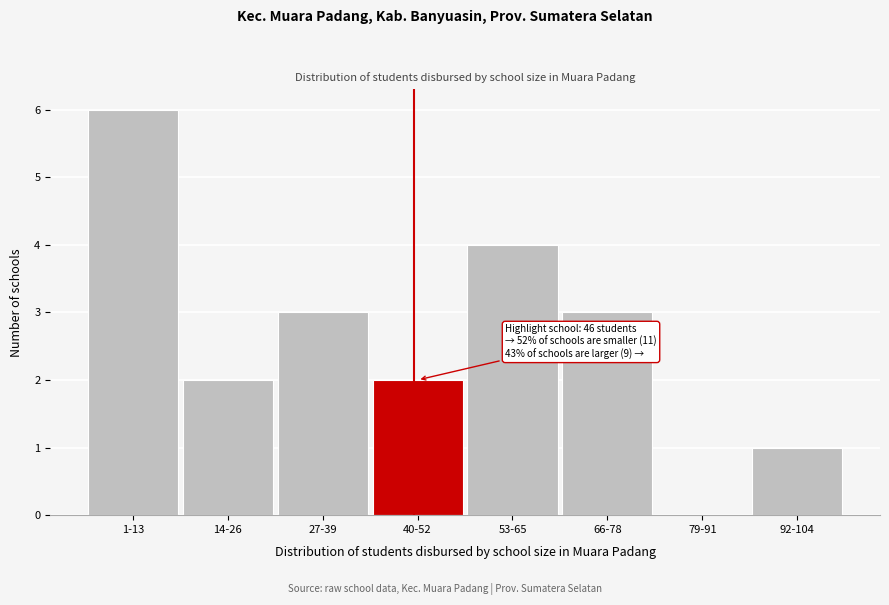

Reading left to right, what are all the values shown in this chart?

1-13=6	14-26=2	27-39=3	40-52=2	53-65=4	66-78=3	79-91=0	92-104=1